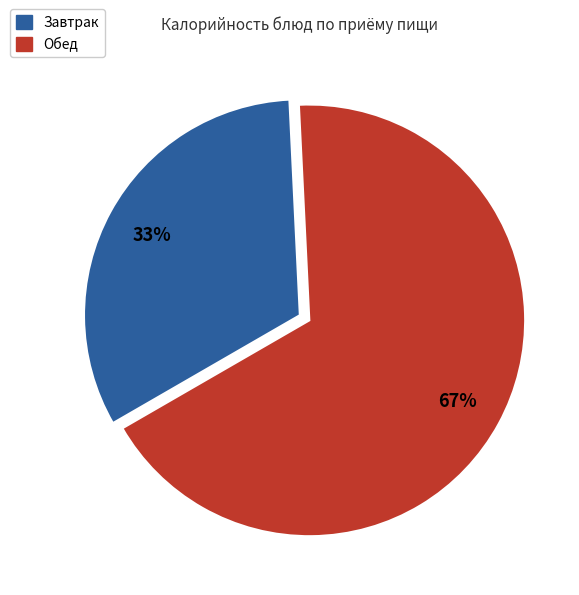

Is there a majority slice in this chart?

Yes